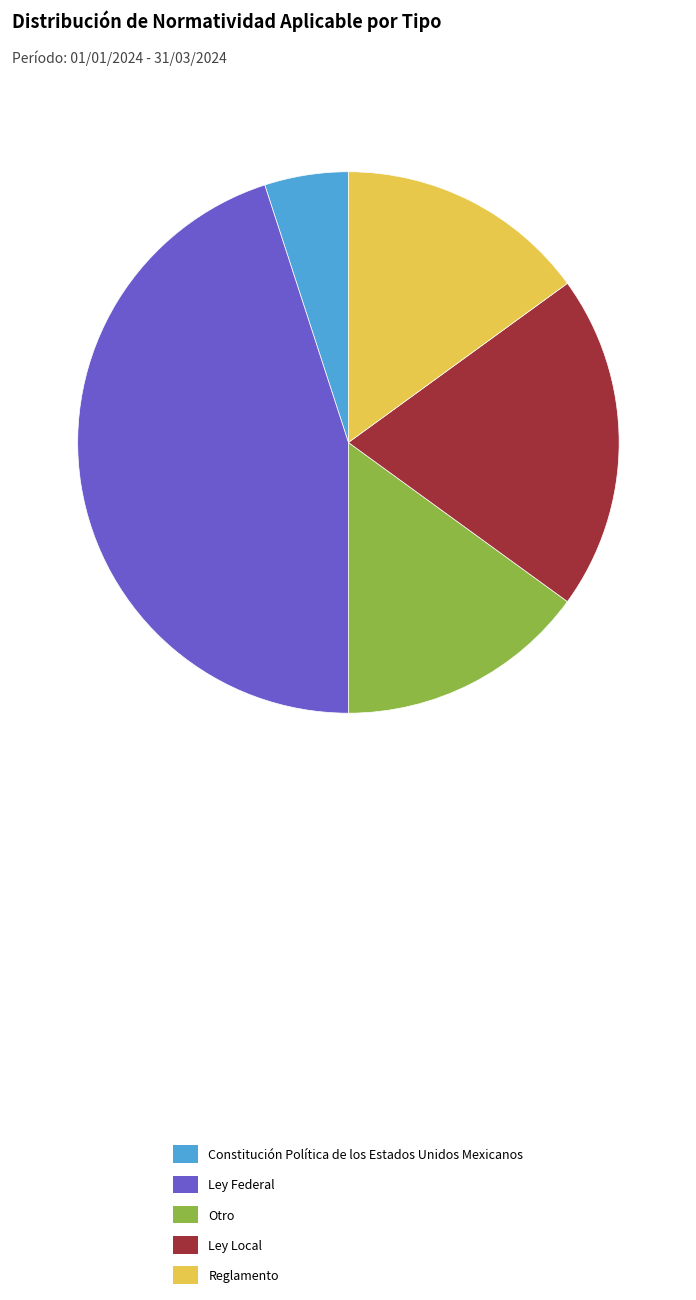

How many segments does this pie chart have?

5